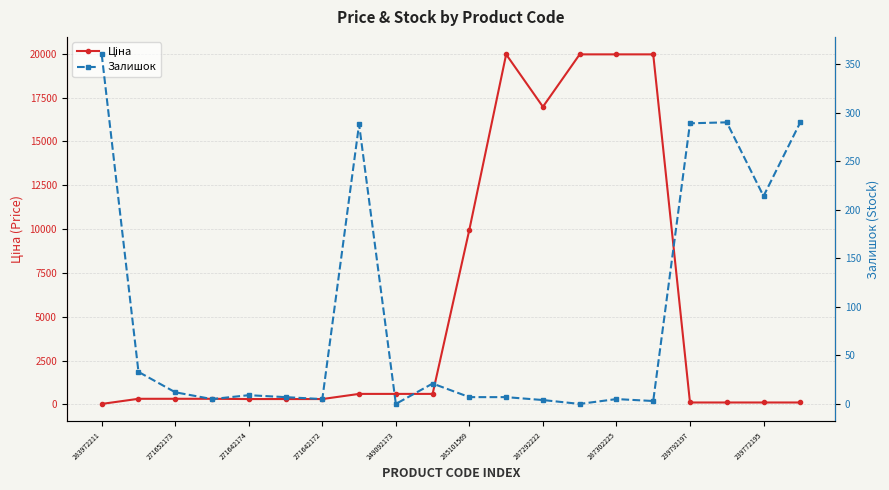

What is the maximum value shown in the chart?

19964.2